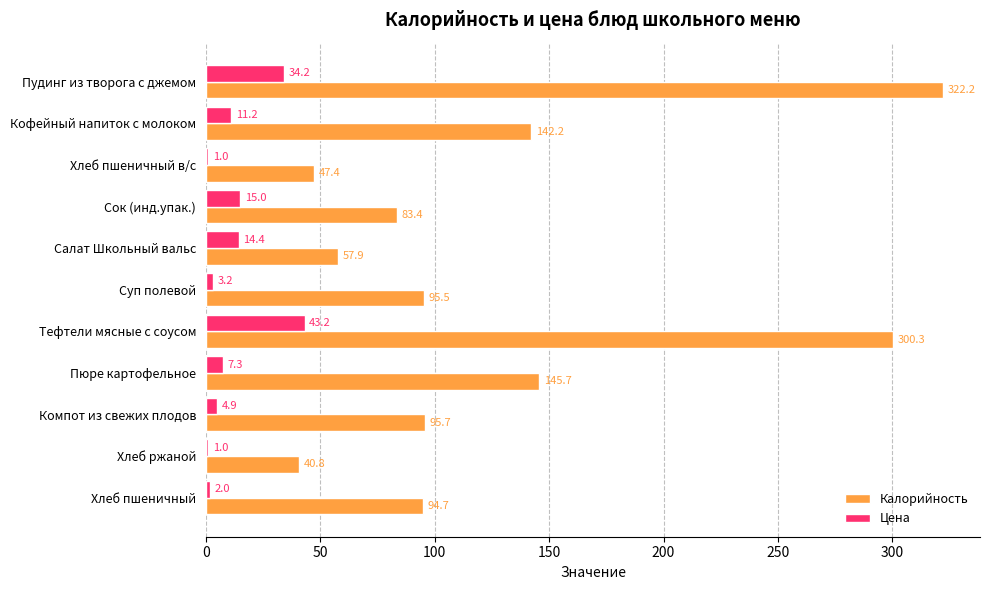

Is the value of Цена at Суп полевой greater than the value of Калорийность at Хлеб пшеничный?

No